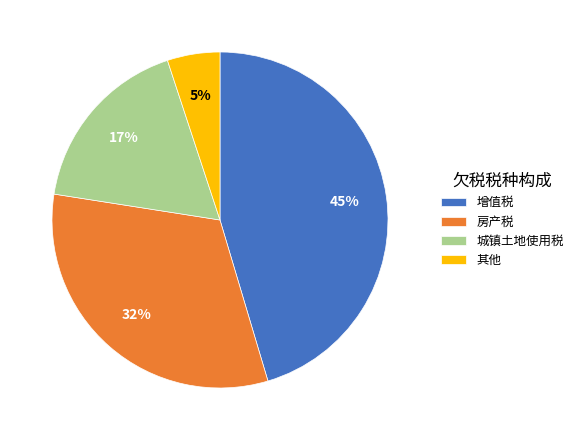

How many segments does this pie chart have?

4